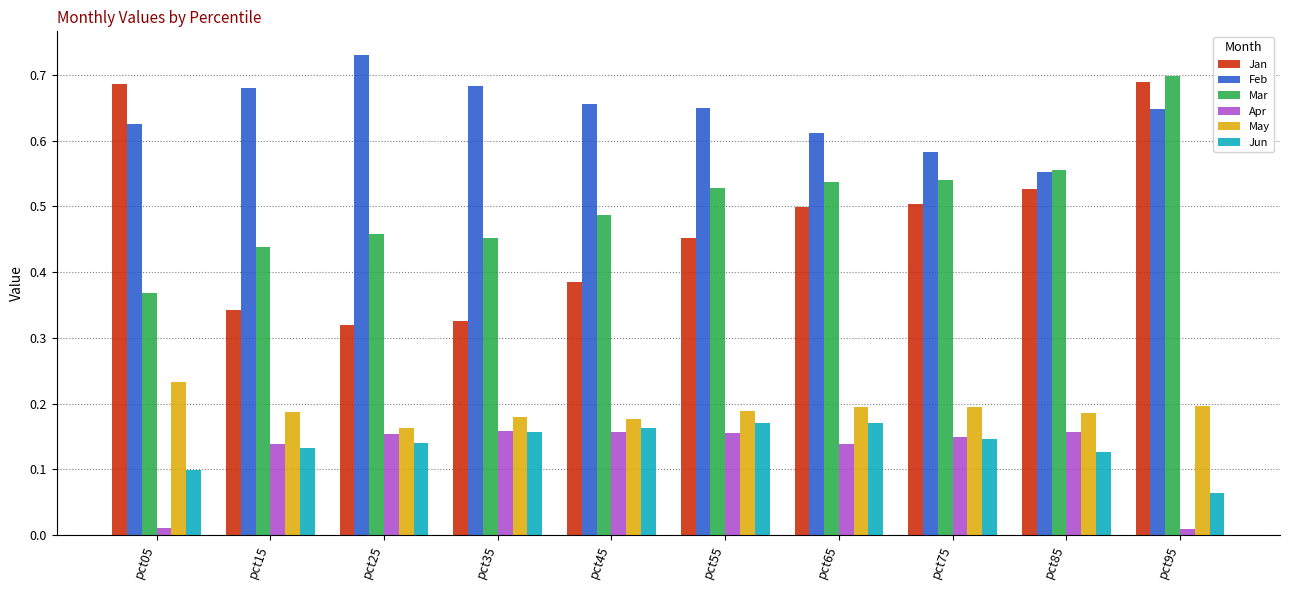

At which category is the sum across all series the highest?

pct95